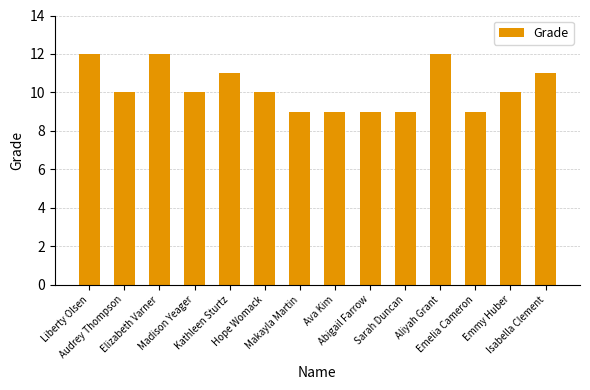

What is the value of the 6th bar from the left?

10